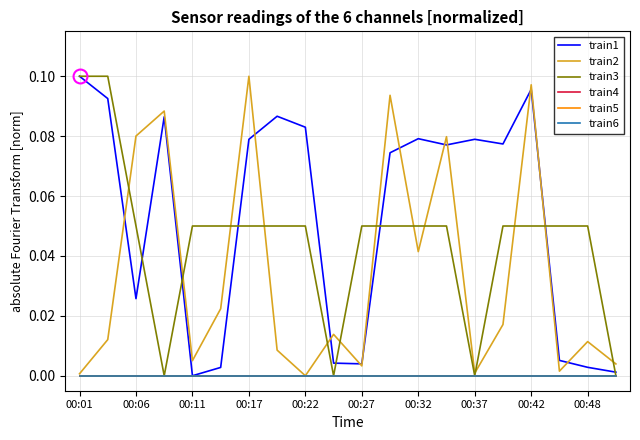

What is the sum of all train1 values?

1.1